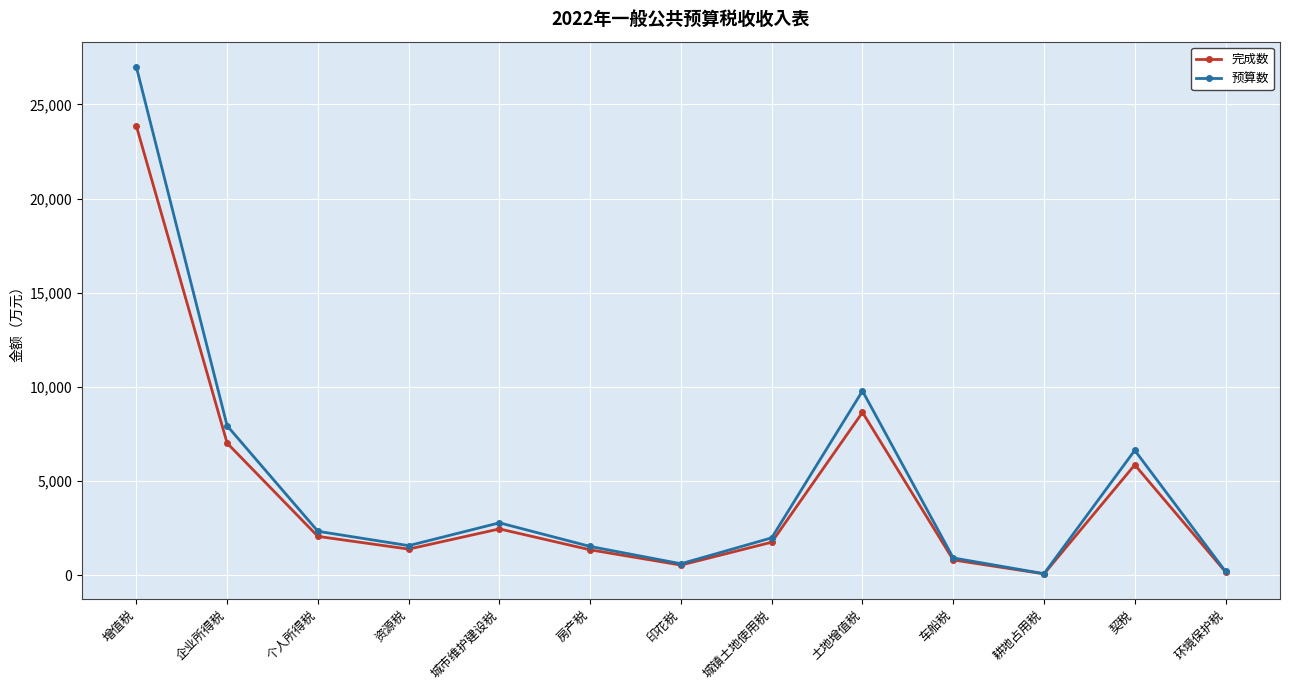

Where is the first local minimum for 完成数?

资源税